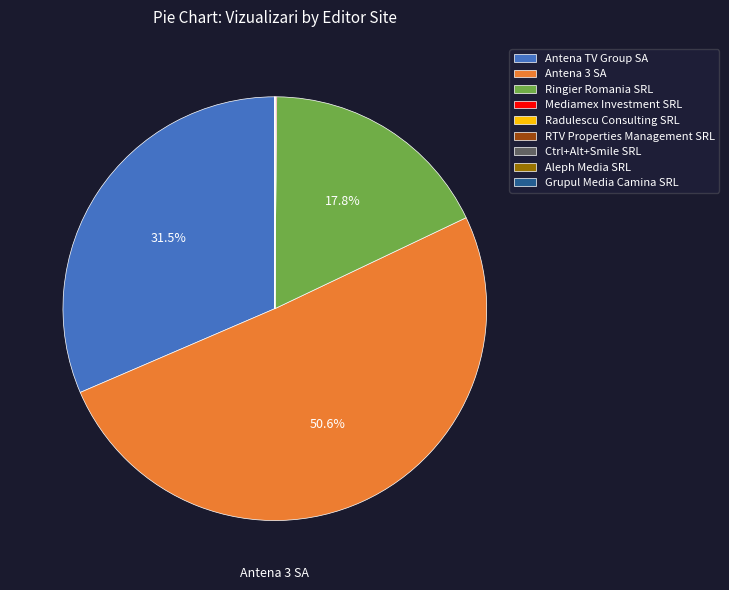

Is the sum of Ringier Romania SRL and Antena TV Group SA greater than half?

No